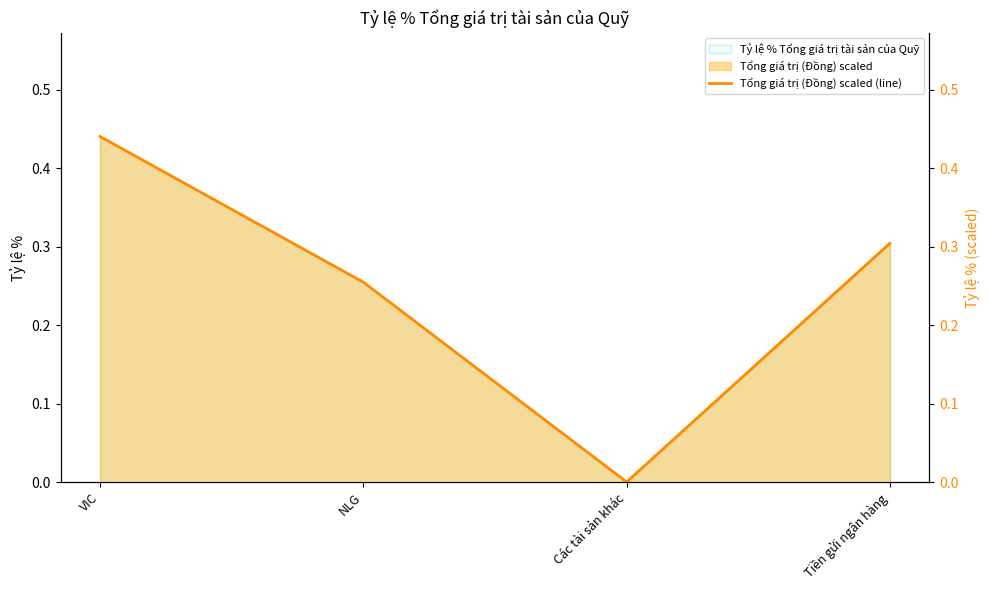

True or false: the data shows 0.0 at Các tài sản khác.

True